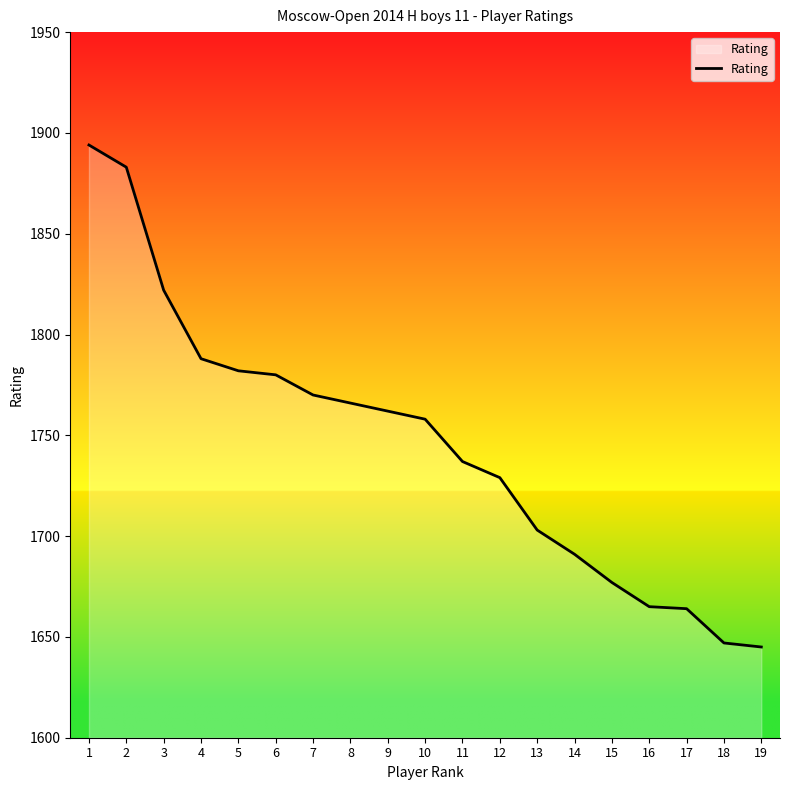

Which label corresponds to the largest value in the chart?

1